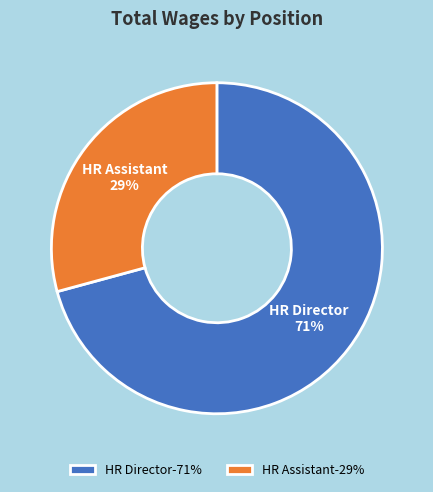

Is the sum of HR Director-71% and HR Assistant-29% greater than half?

Yes